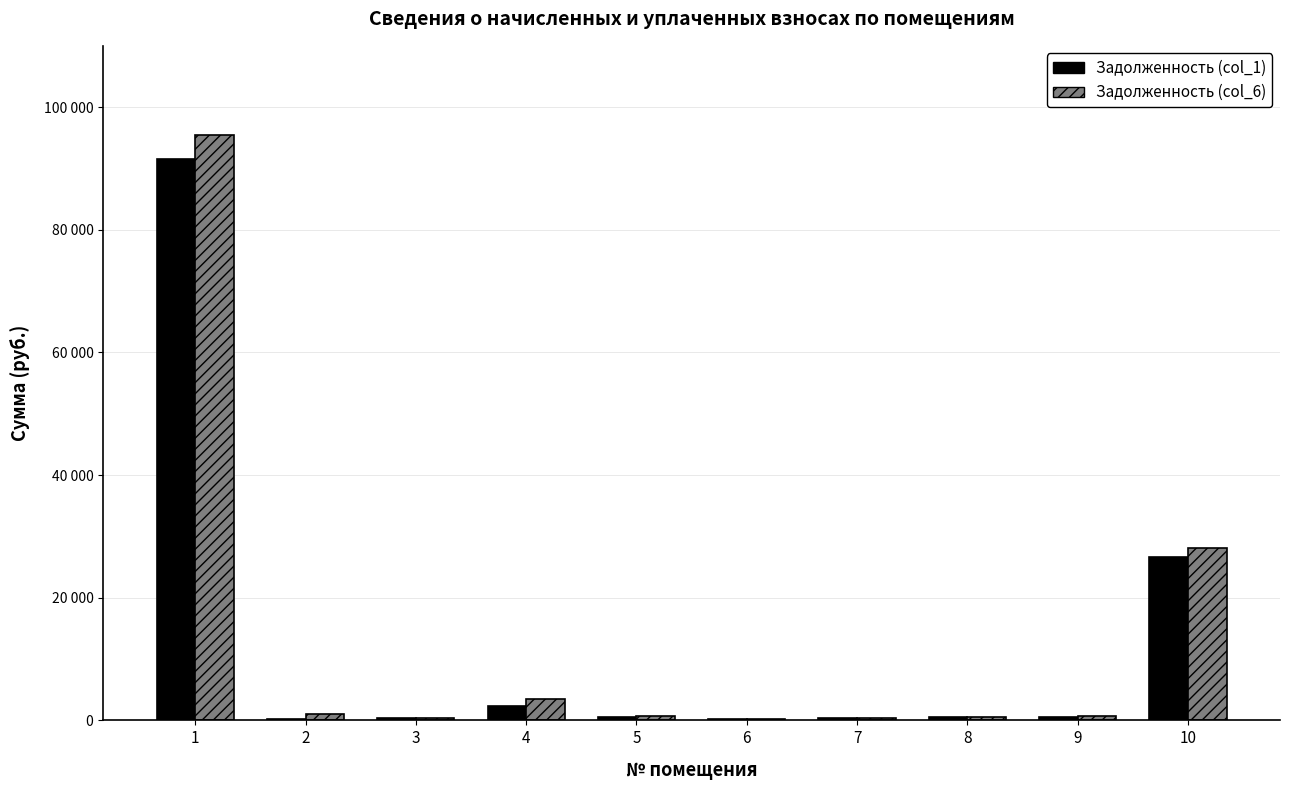

Rank the series by their average value, from highest to lowest.

Задолженность (col_6), Задолженность (col_1)